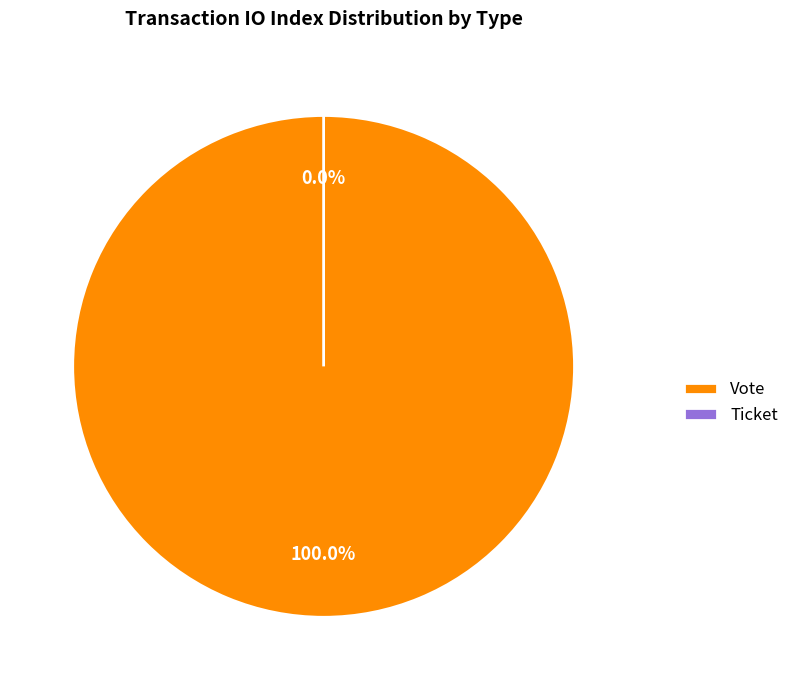

Is it true that Vote is 89% of the pie?

False